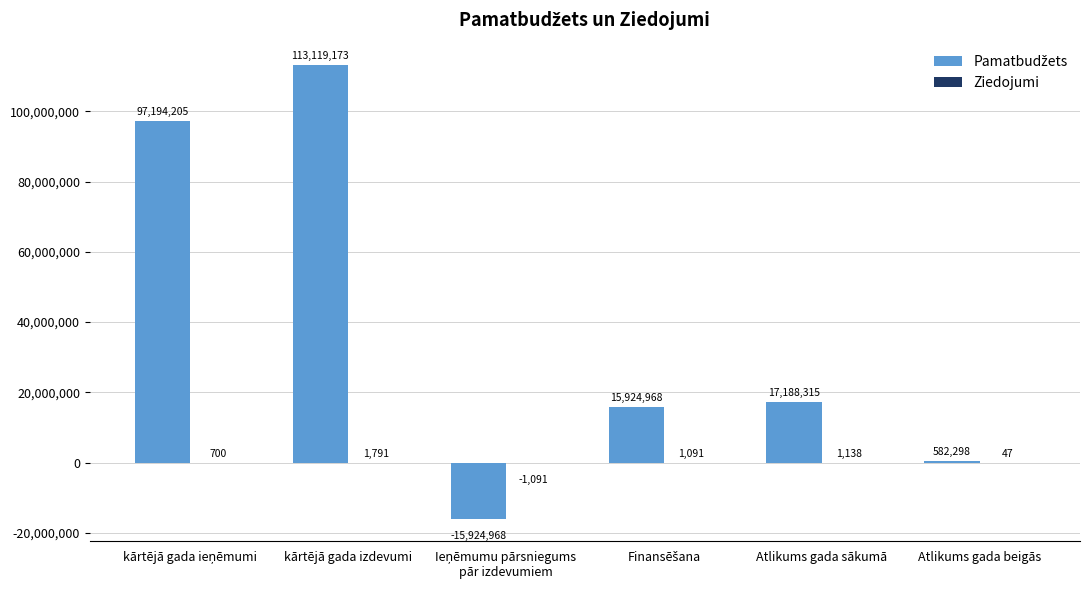

At which category is the sum across all series the highest?

kārtējā gada izdevumi